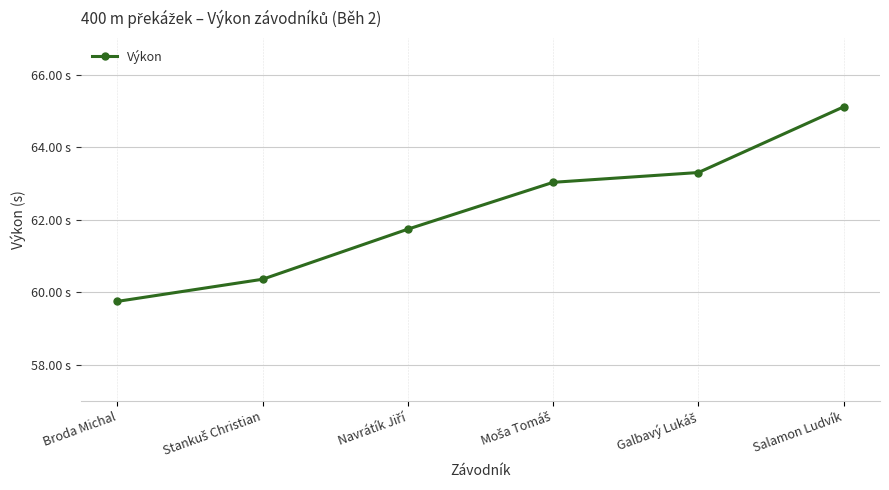

Does the chart have visible grid lines?

Yes